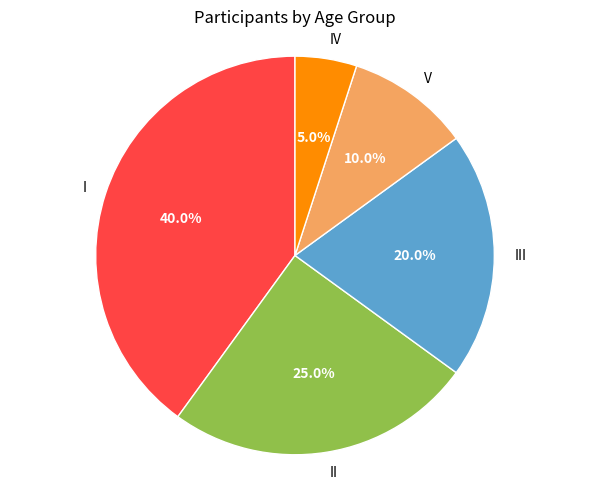

Which category has the smallest portion of the pie?

IV